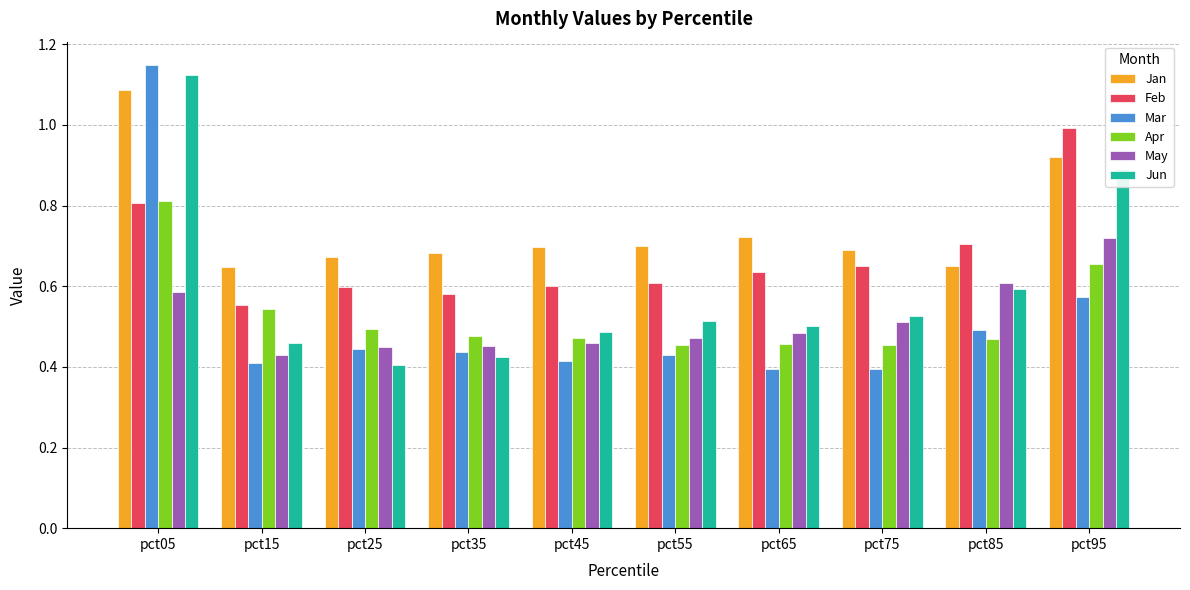

Which category has the highest value in the Apr series?

pct05